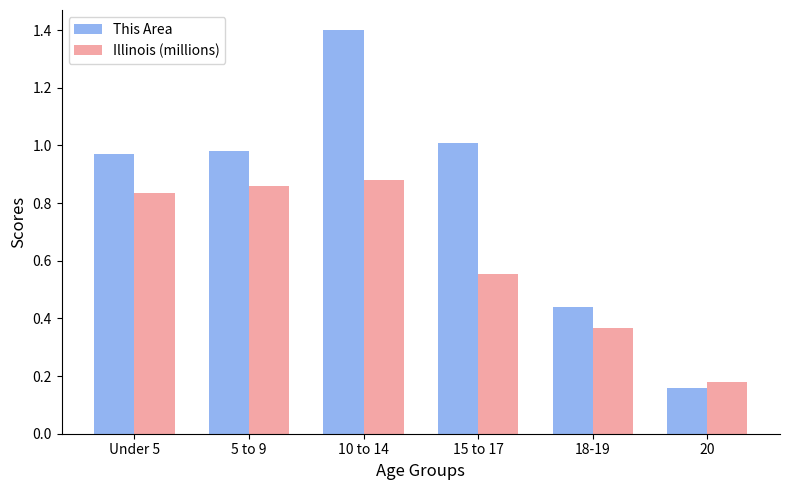

The value of This Area at Under 5 is 1.5. True or false?

False